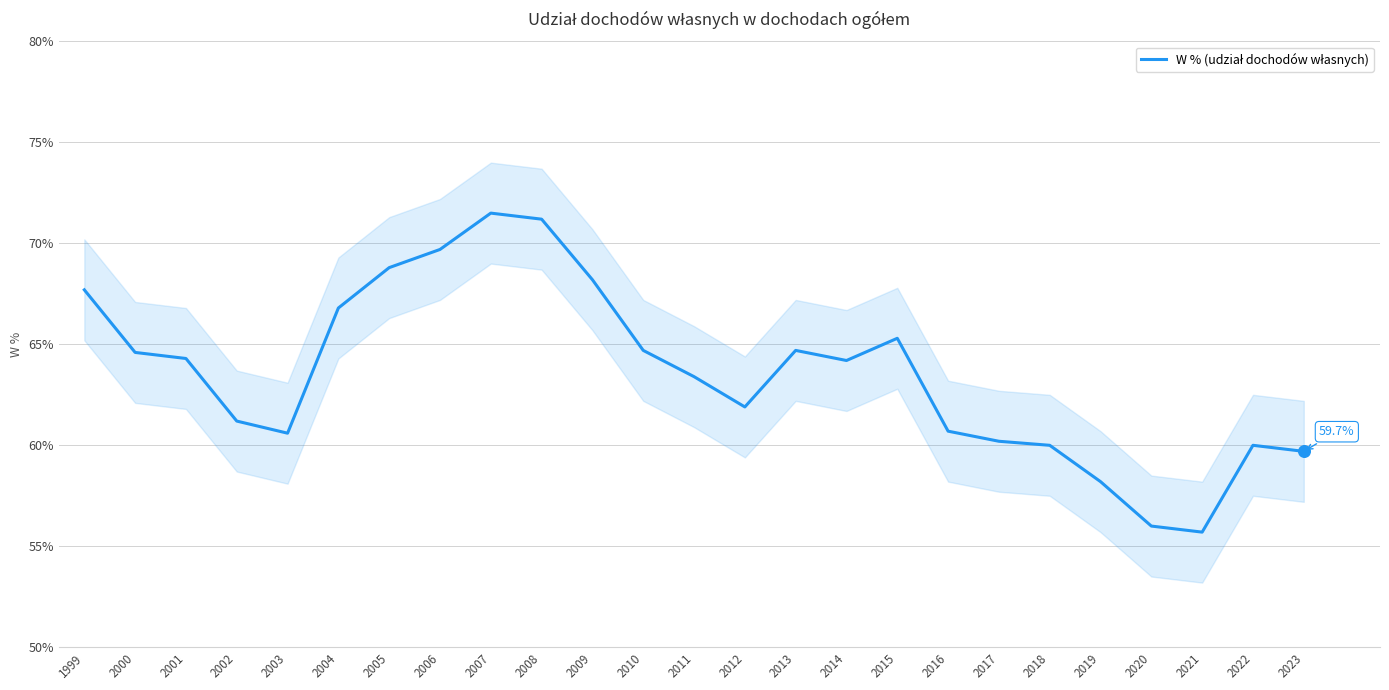

Between 2019 and 2020, which is larger?

2019